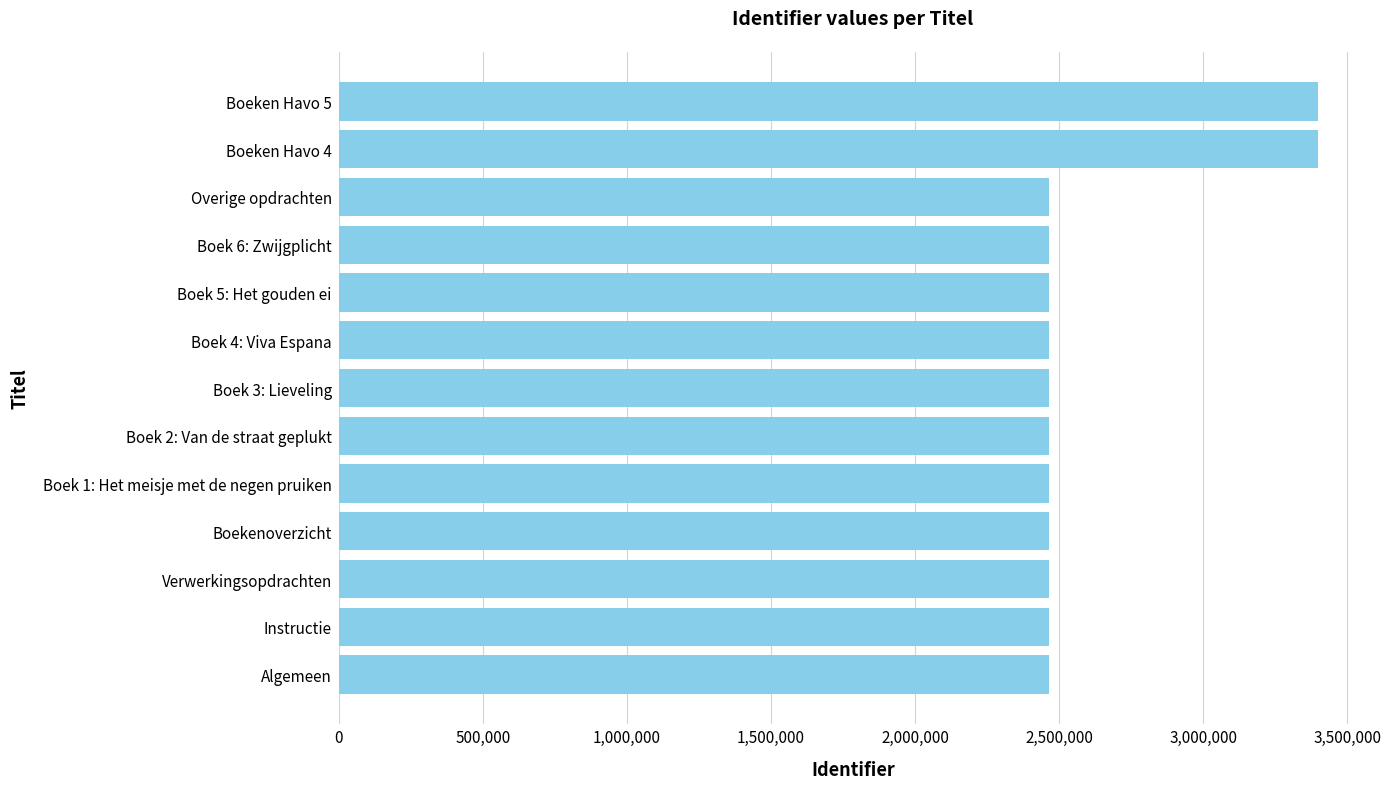

Approximately how many times larger is the value at Instructie compared to Boek 2: Van de straat geplukt?

1.0